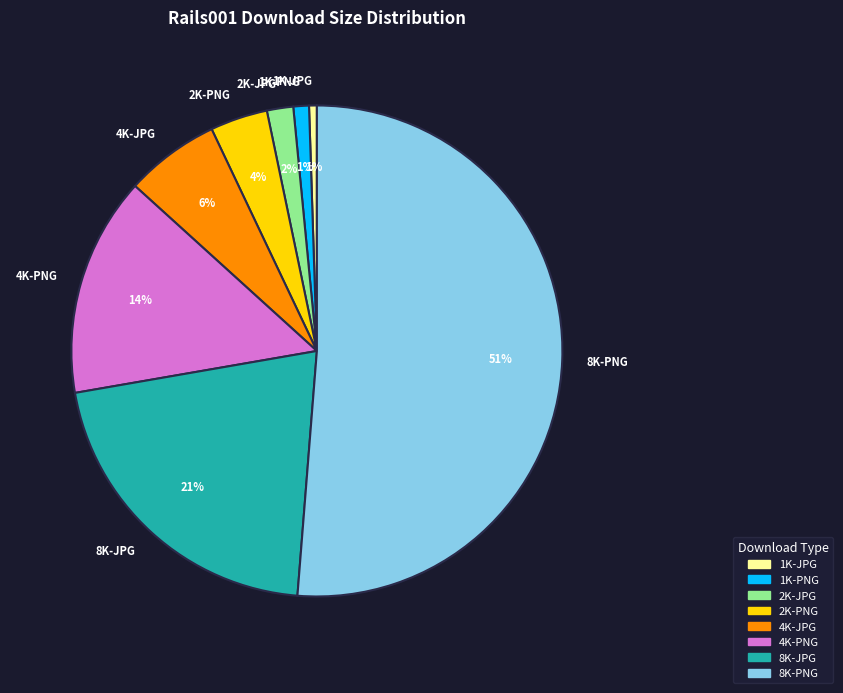

To the nearest percent, what percentage of the pie is 1K-PNG?

1%